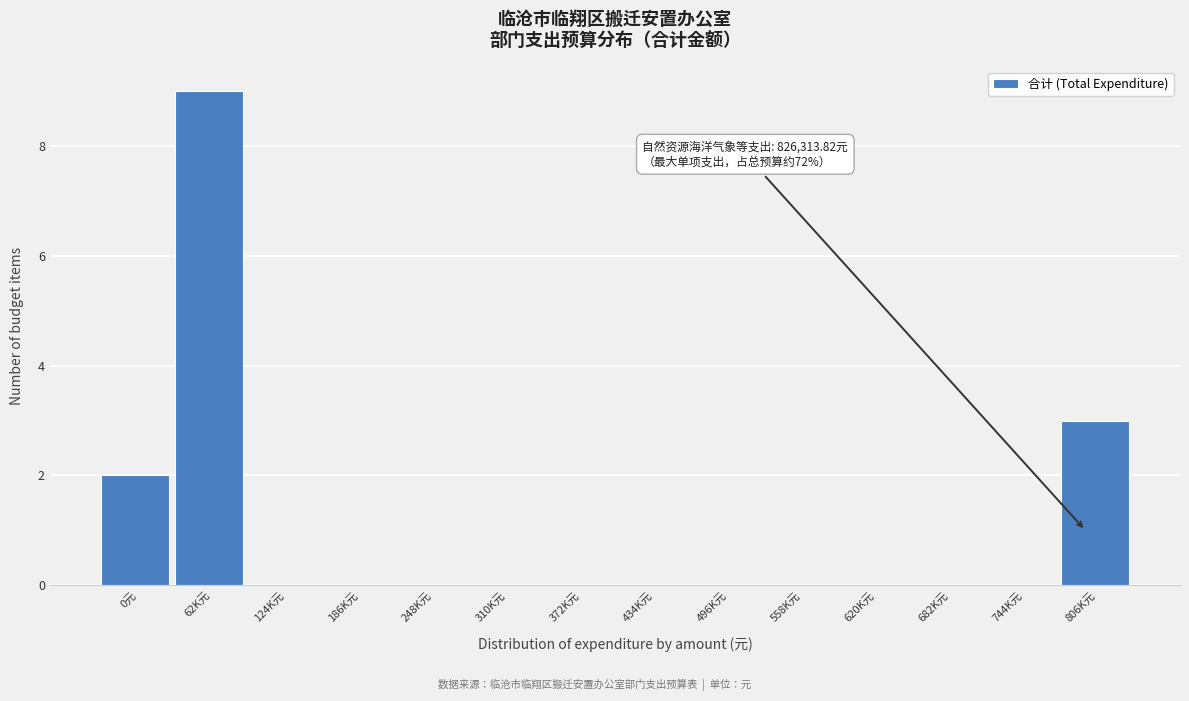

The value at 682K元 is 0. True or false?

True